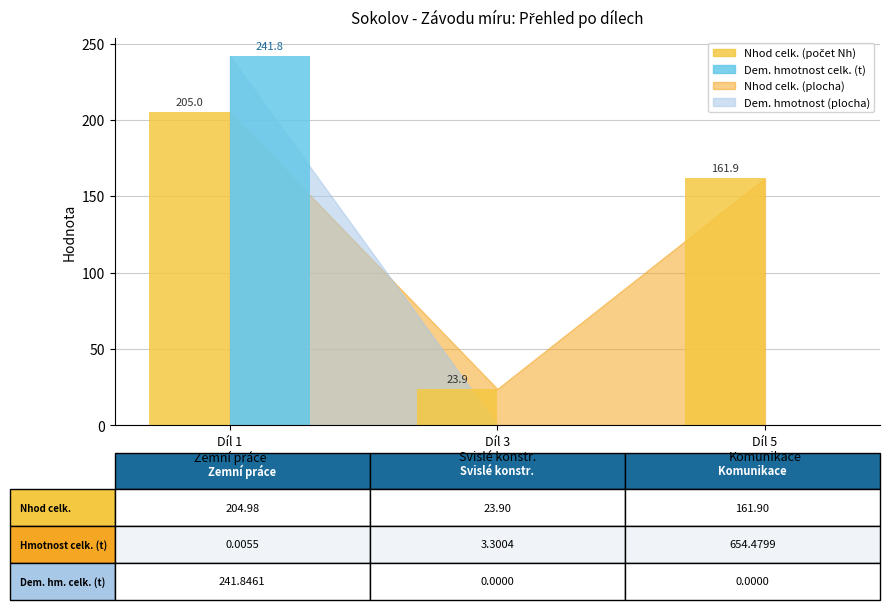

How many groups of bars are there?

3